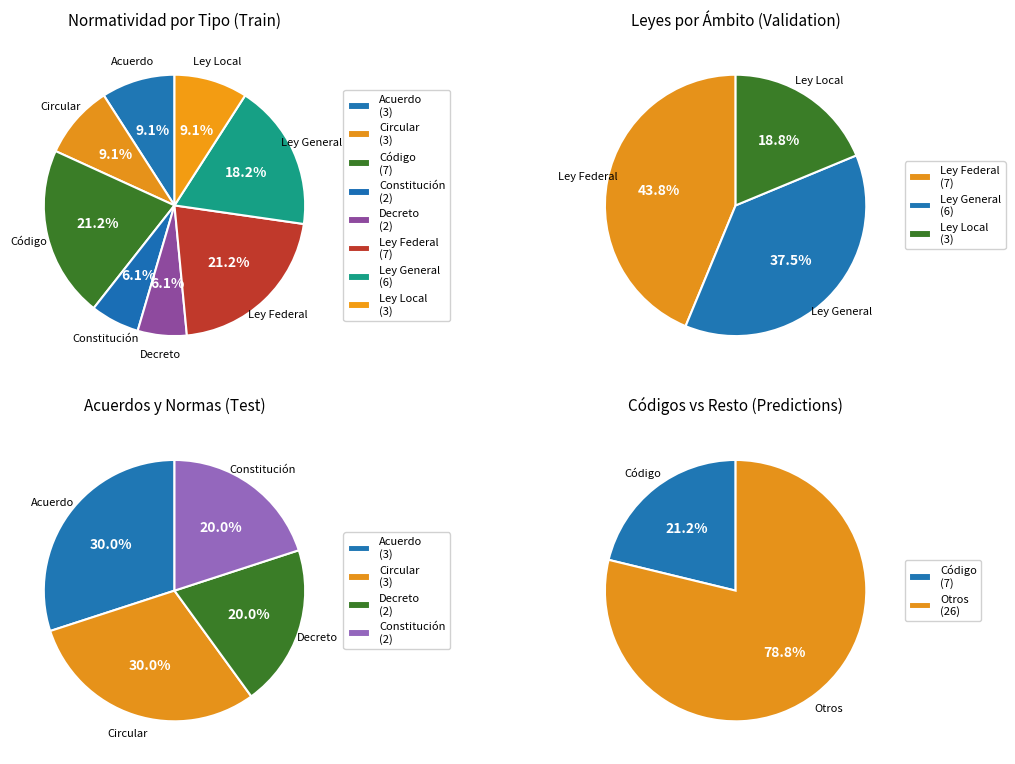

How many segments does this pie chart have?

8